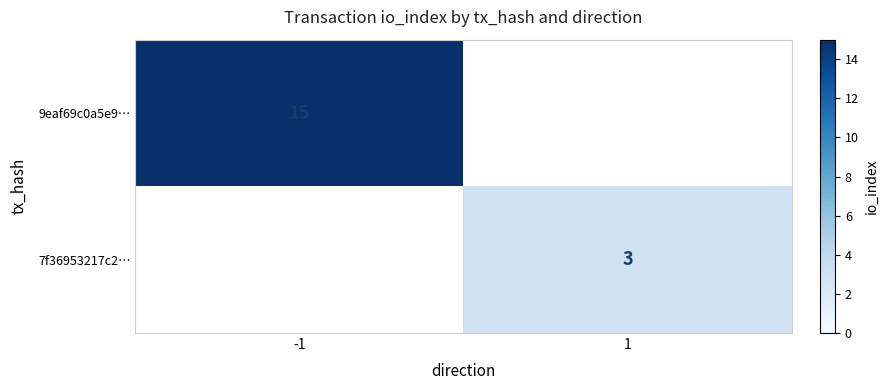

Is it true that 9eaf69c0a5e9… equals 25 at -1?

False